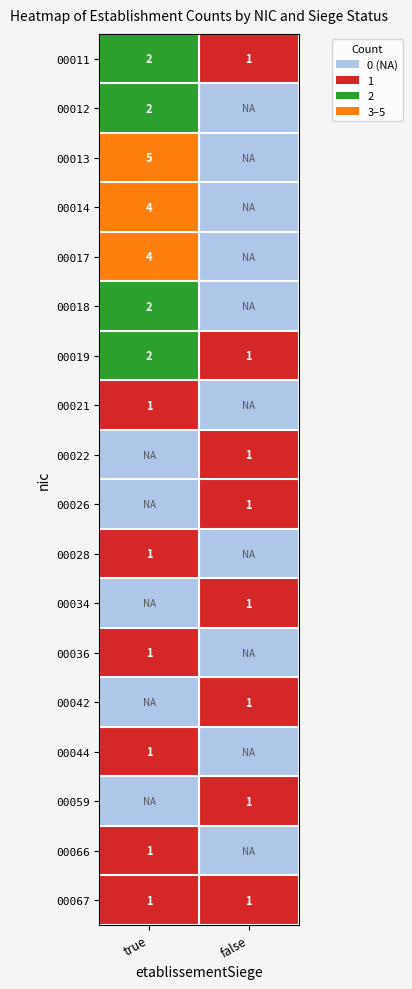

At which category does the chart reach its minimum across all series?

false